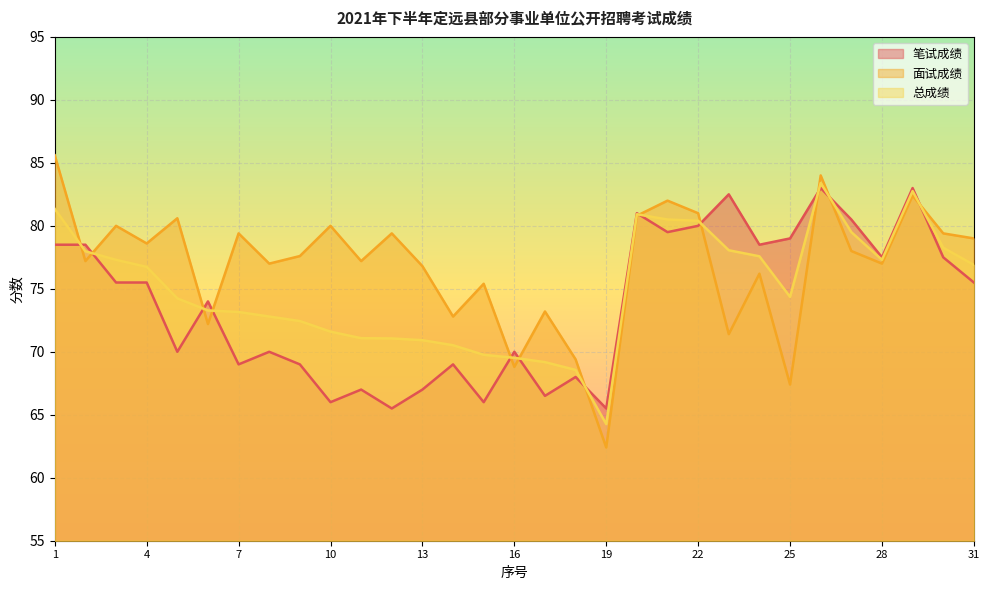

True or false: 总成绩 has more than 1 interior local peaks.

True